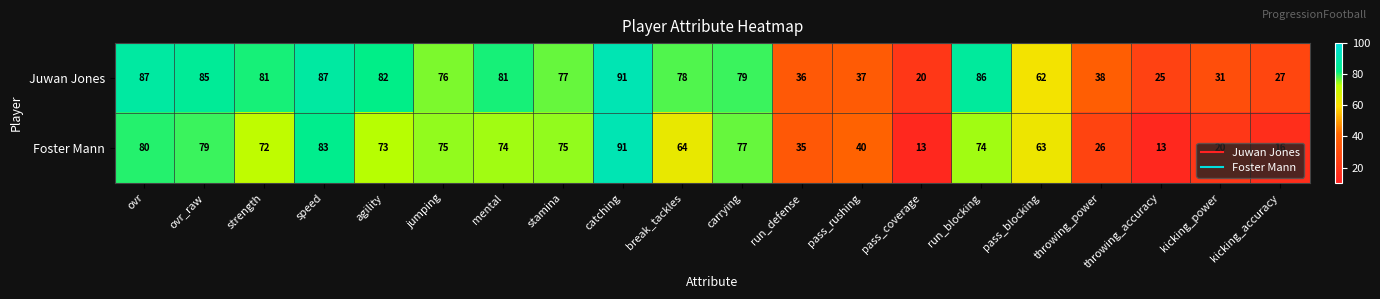

What is the minimum value shown in the chart?

13